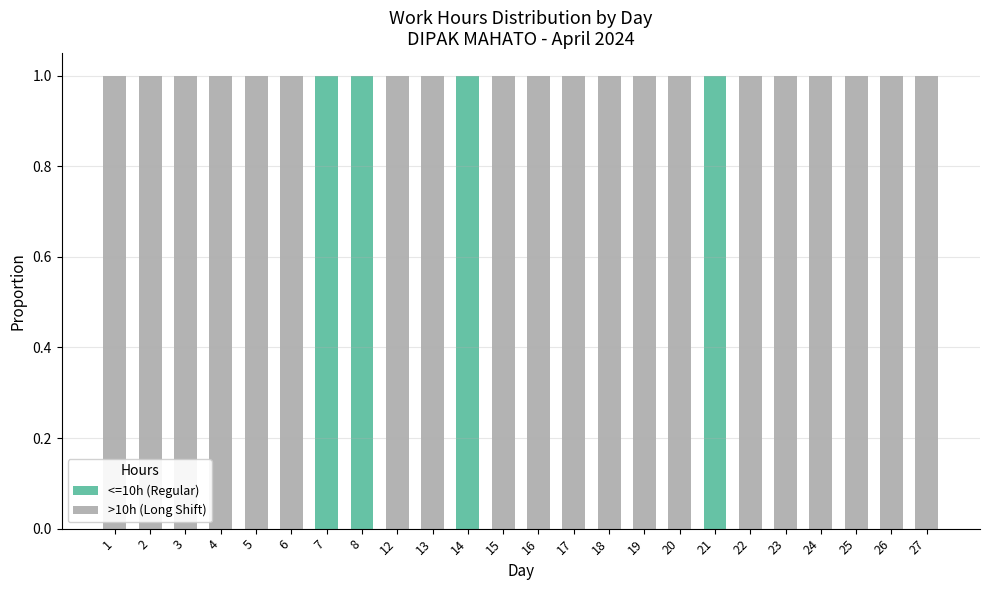

What is the sum of all <=10h (Regular) values?

4